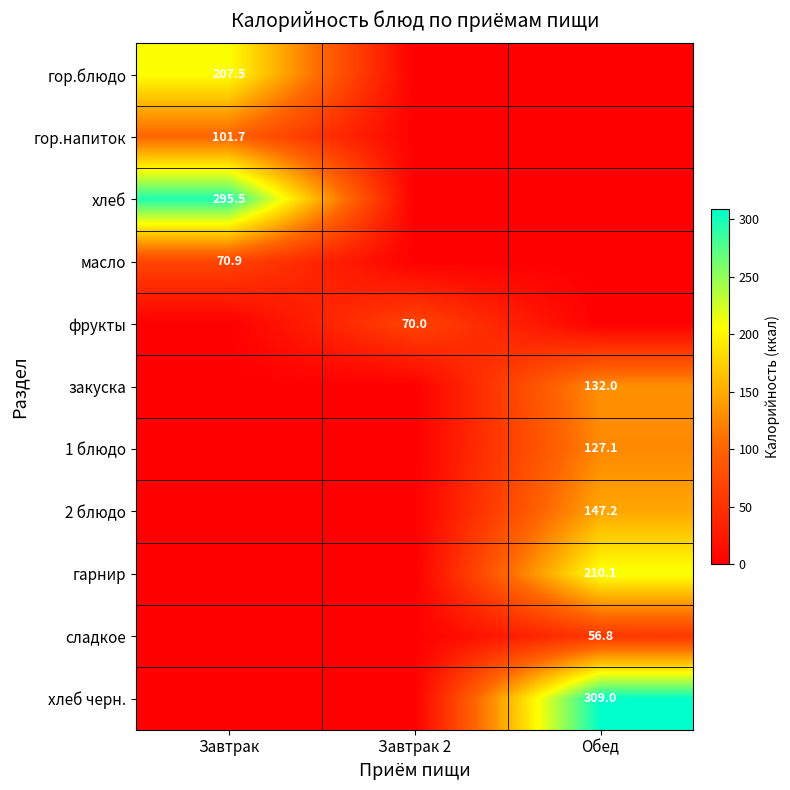

What is the difference between the highest and lowest values at Обед?

309.0